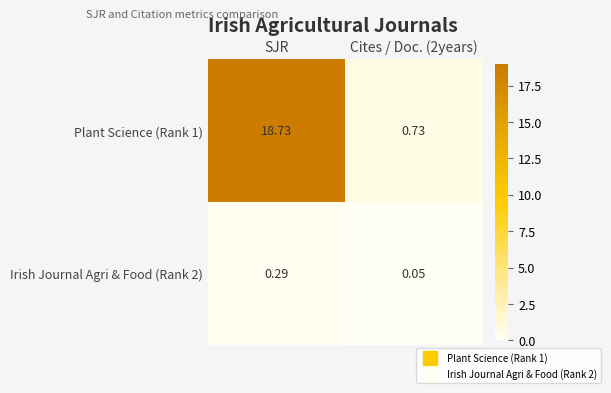

At which category is the sum across all series the highest?

SJR